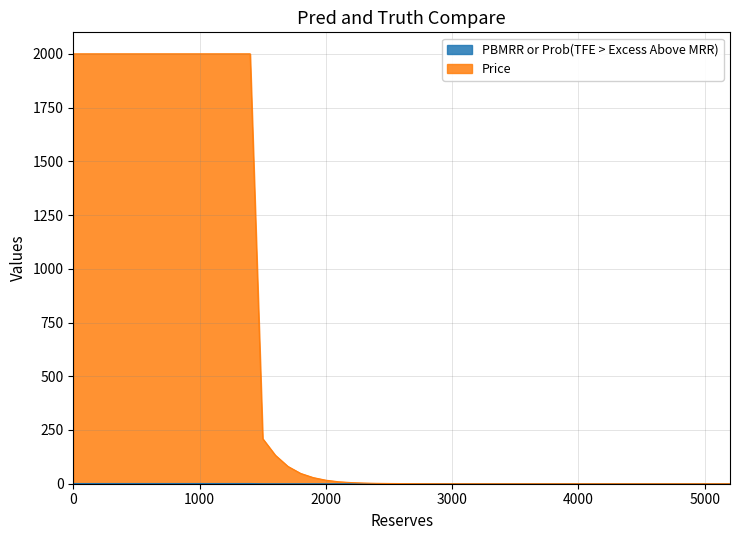

How many values in the Price series exceed 0?

35